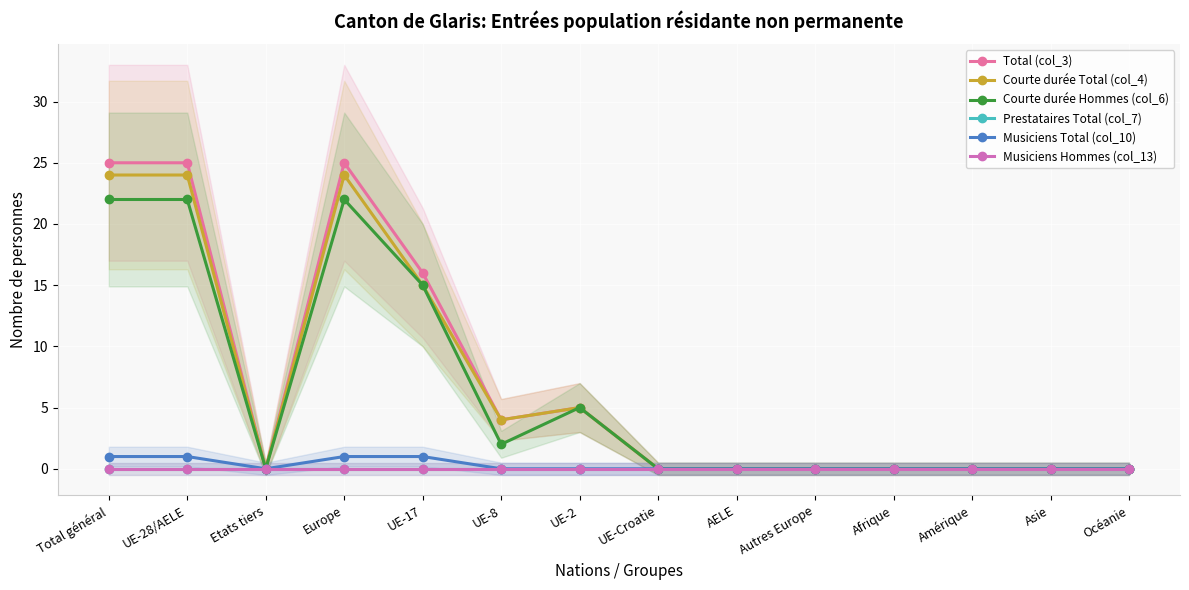

Reading left to right, extract all data points from this chart.

Total (col_3): 25	25	0	25	16	4	5	0	0	0	0	0	0	0
Courte durée Total (col_4): 24	24	0	24	15	4	5	0	0	0	0	0	0	0
Courte durée Hommes (col_6): 22	22	0	22	15	2	5	0	0	0	0	0	0	0
Prestataires Total (col_7): 0	0	0	0	0	0	0	0	0	0	0	0	0	0
Musiciens Total (col_10): 1	1	0	1	1	0	0	0	0	0	0	0	0	0
Musiciens Hommes (col_13): 0	0	0	0	0	0	0	0	0	0	0	0	0	0